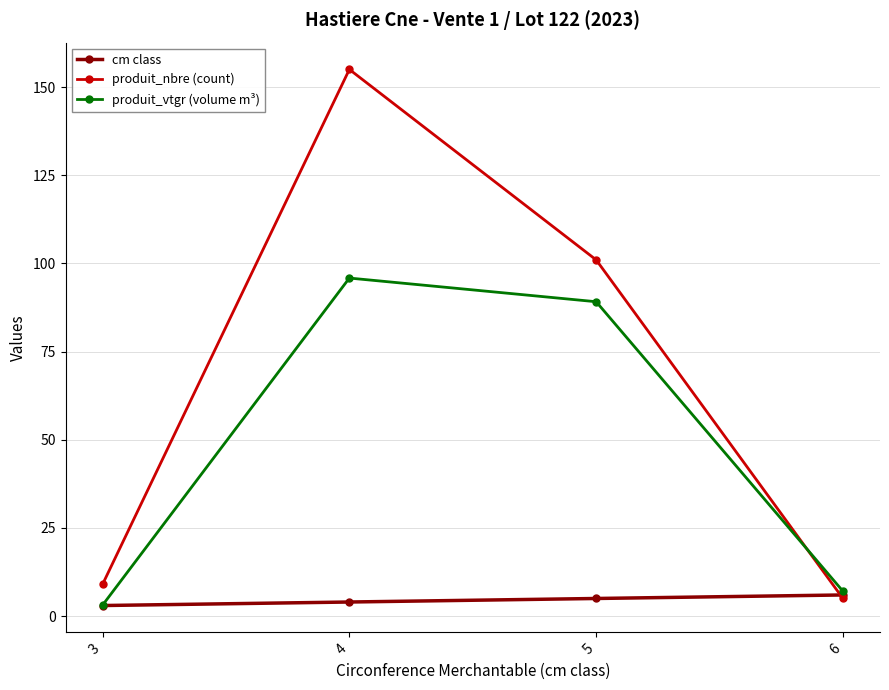

What is the highest value of the produit_nbre (count) series?

155.0